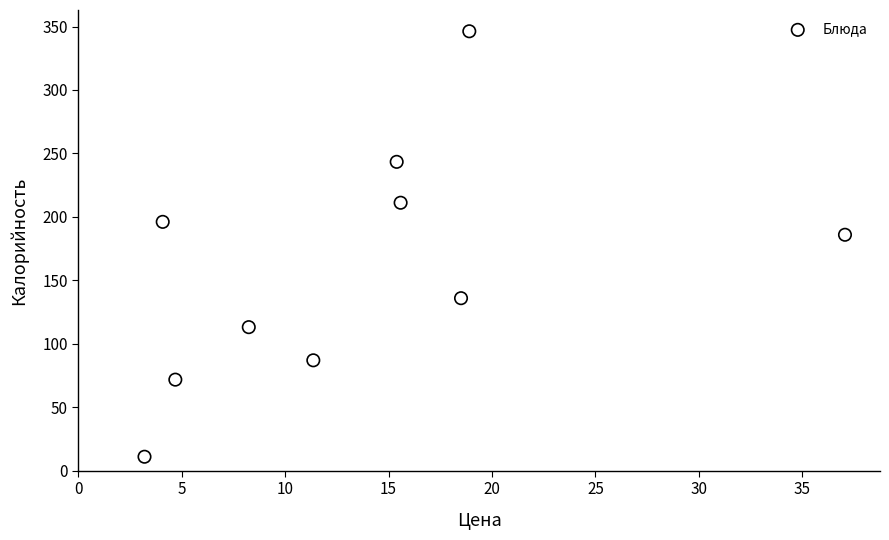

What Y value in the scatter plot is closest to 178?

185.9